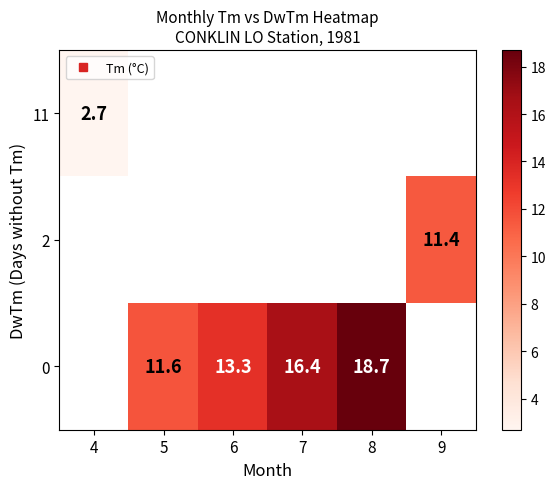

Count the row_2 values in the range 11 to 18.

3